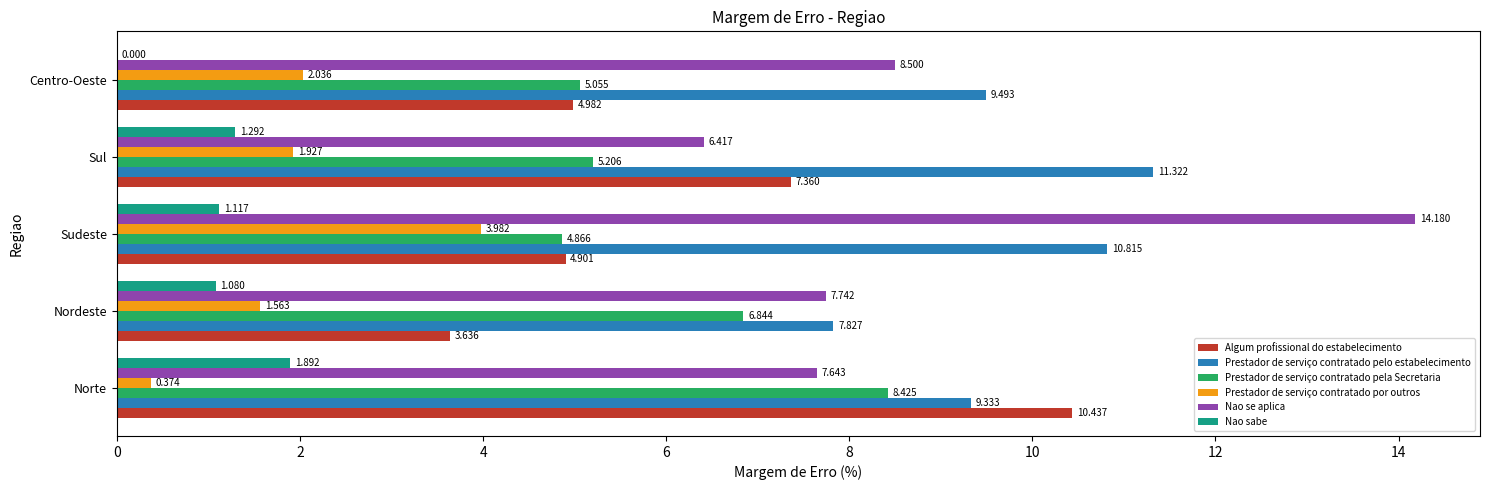

Is the value of Prestador de serviço contratado por outros at Norte greater than the value of Prestador de serviço contratado pela Secretaria at Norte?

No